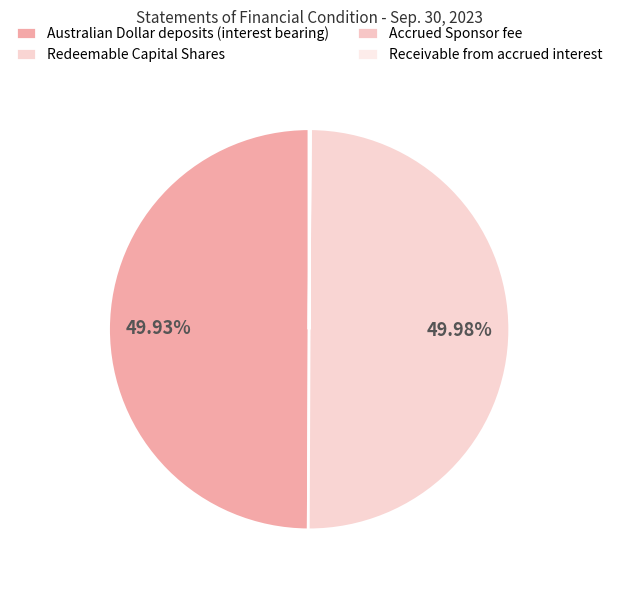

Approximately how many times larger is the value at Receivable from accrued interest compared to Accrued Sponsor fee?

4.2